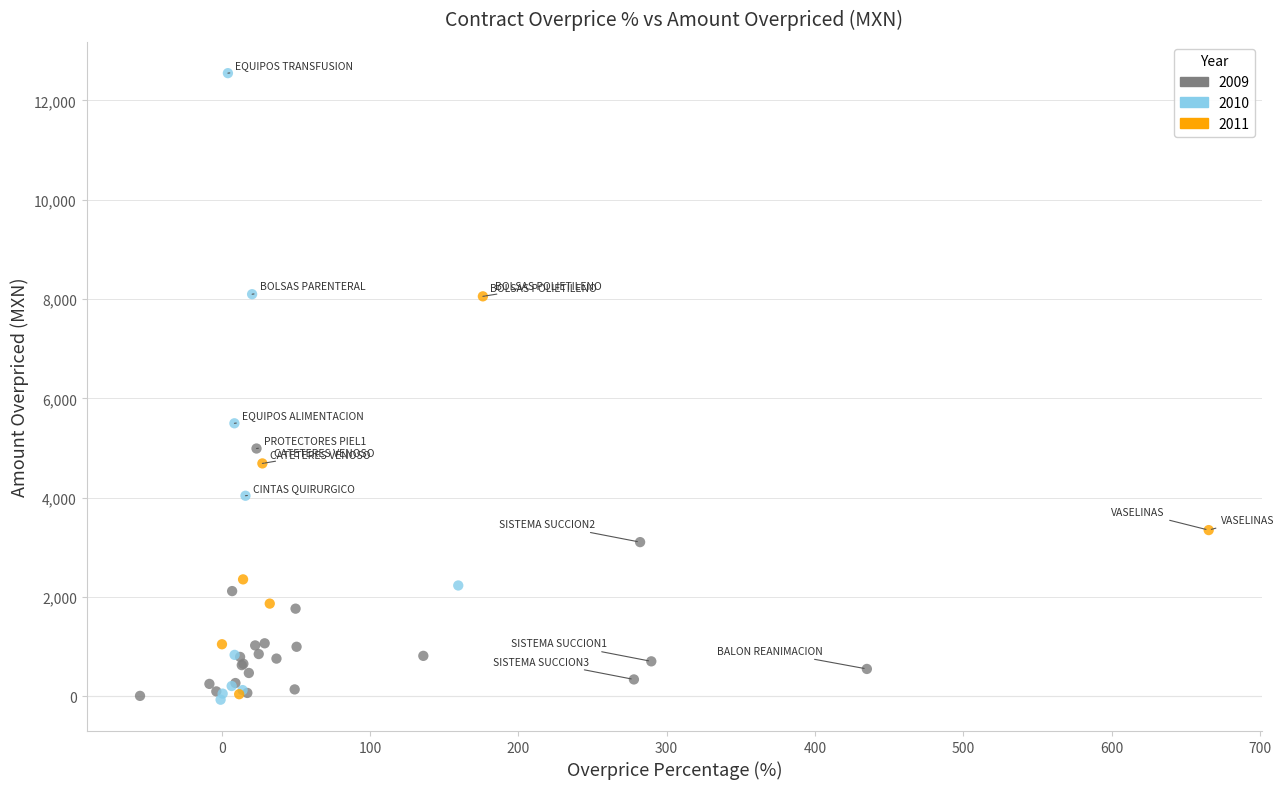

Which series has the largest Y range (max minus min)?

2010